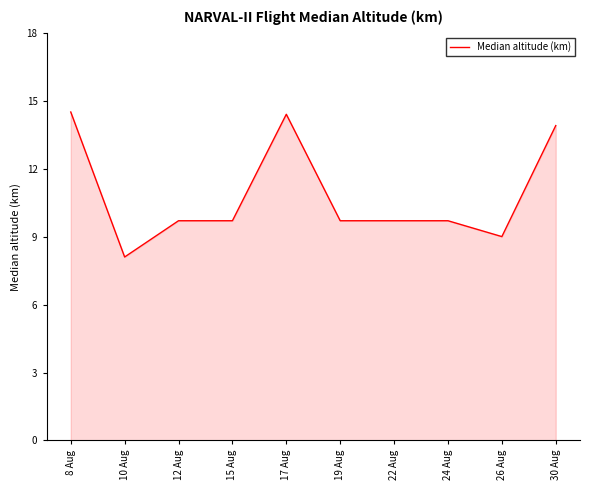

The value at 17 Aug is 10.0. True or false?

False